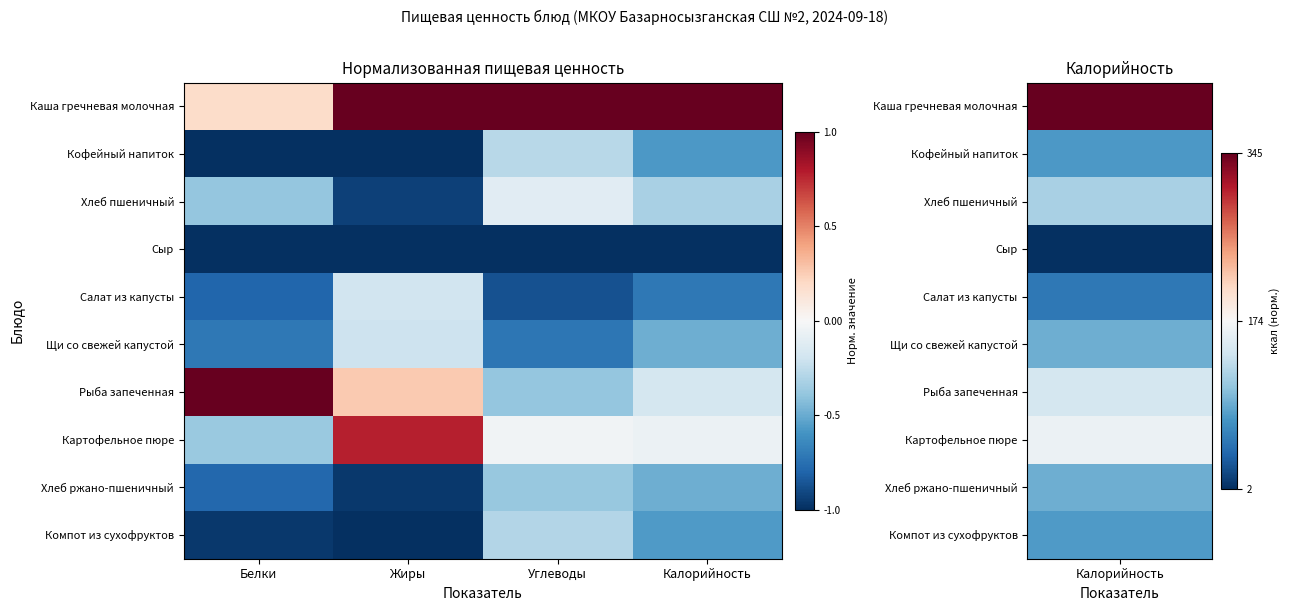

Which series has the widest spread of values?

Рыба запеченная